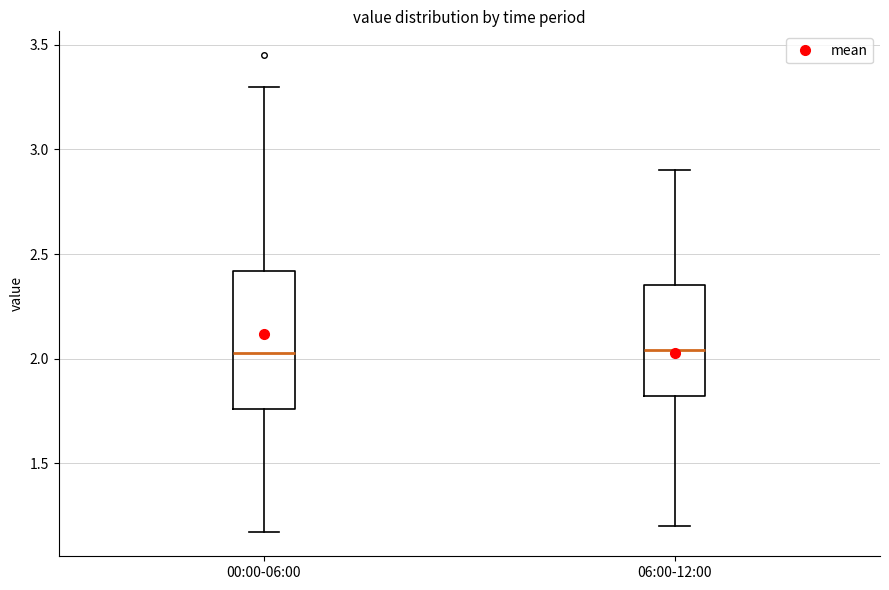

Comparing the boxes themselves (not the whiskers), which one is the tallest?

00:00-06:00